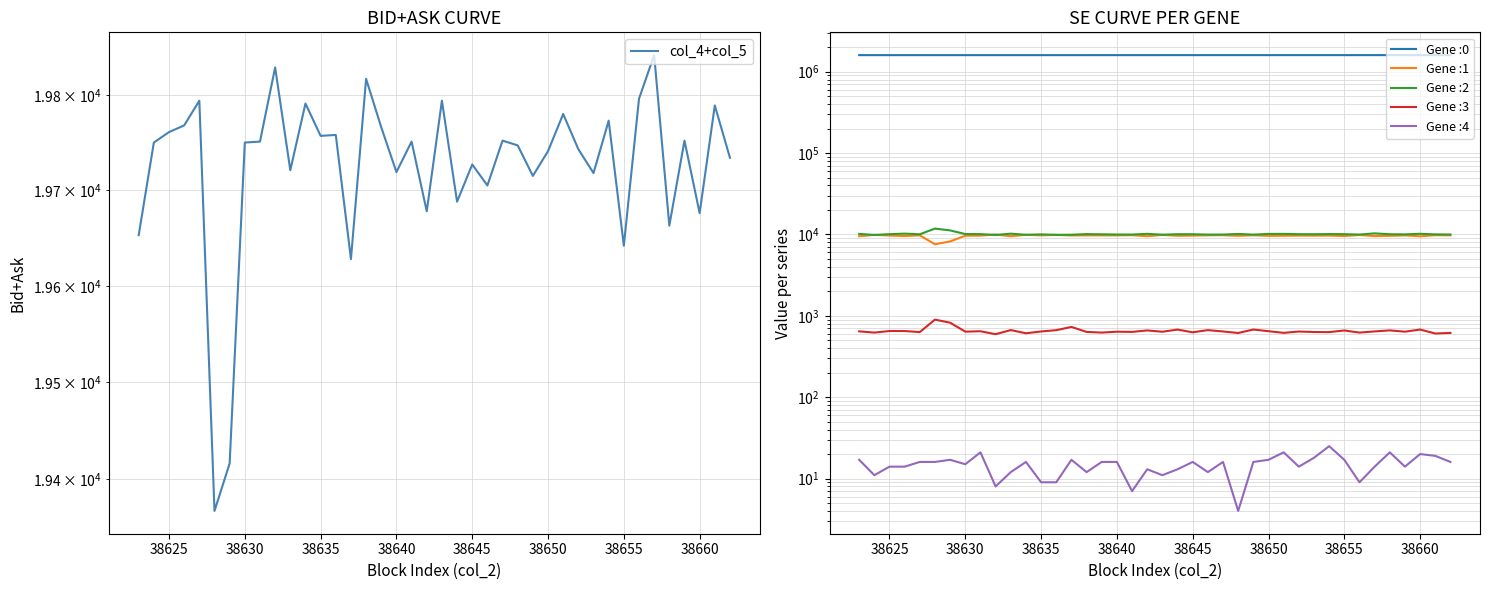

Reading left to right, transcribe all the data shown in this chart.

19653	19750	19761	19768	19794	19367	19416	19750	19751	19829	19721	19791	19757	19758	19628	19817	19766	19719	19751	19678	19794	19688	19727	19705	19752	19747	19715	19741	19780	19743	19718	19773	19642	19796	19842	19663	19752	19676	19789	19734